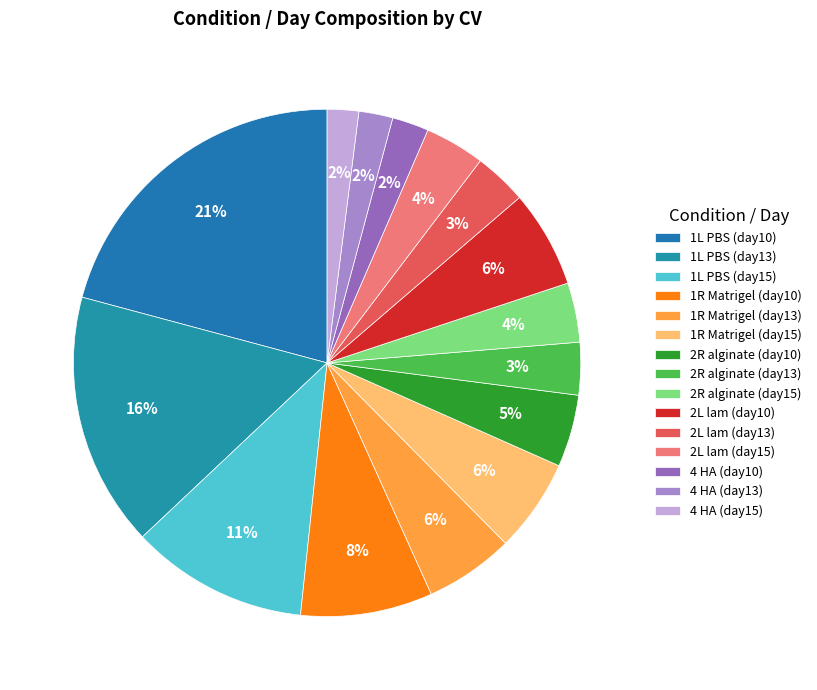

How many segments does this pie chart have?

15